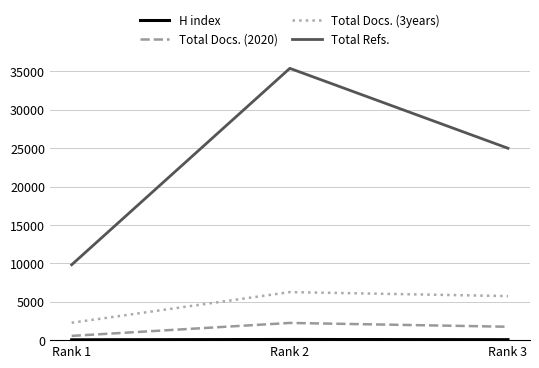

Where does the Total Docs. (3years) series first go above 5738?

Rank 2